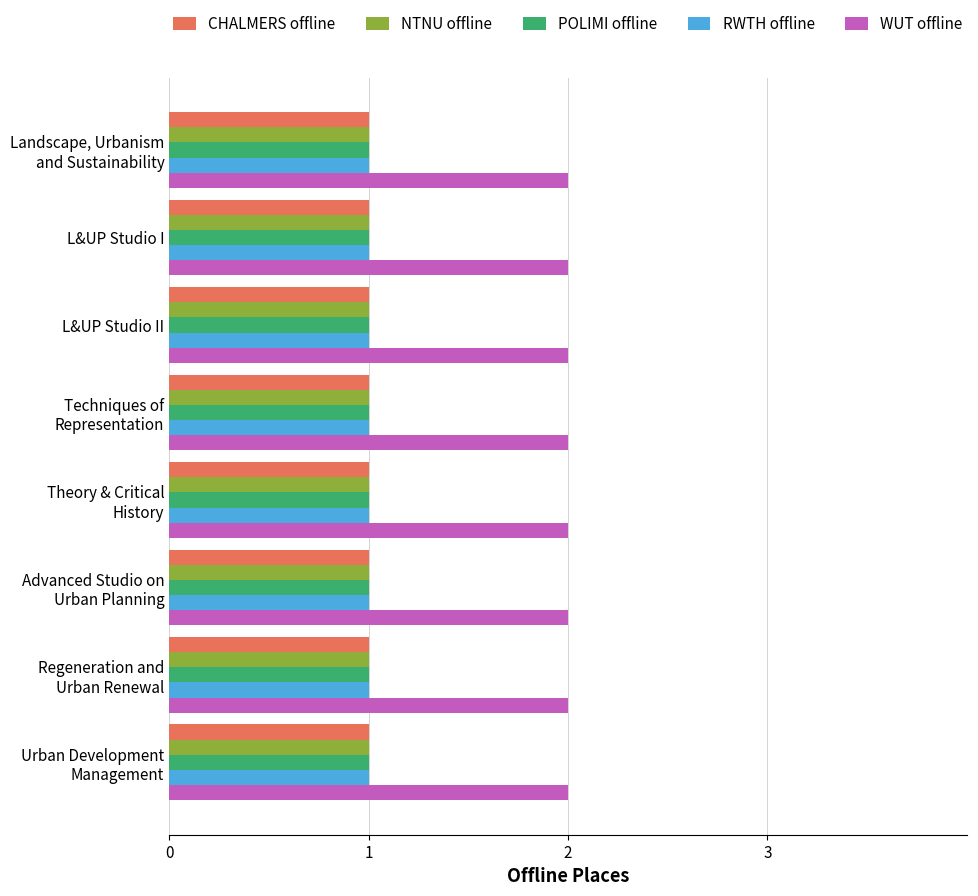

Which series has the largest total across all categories?

WUT offline